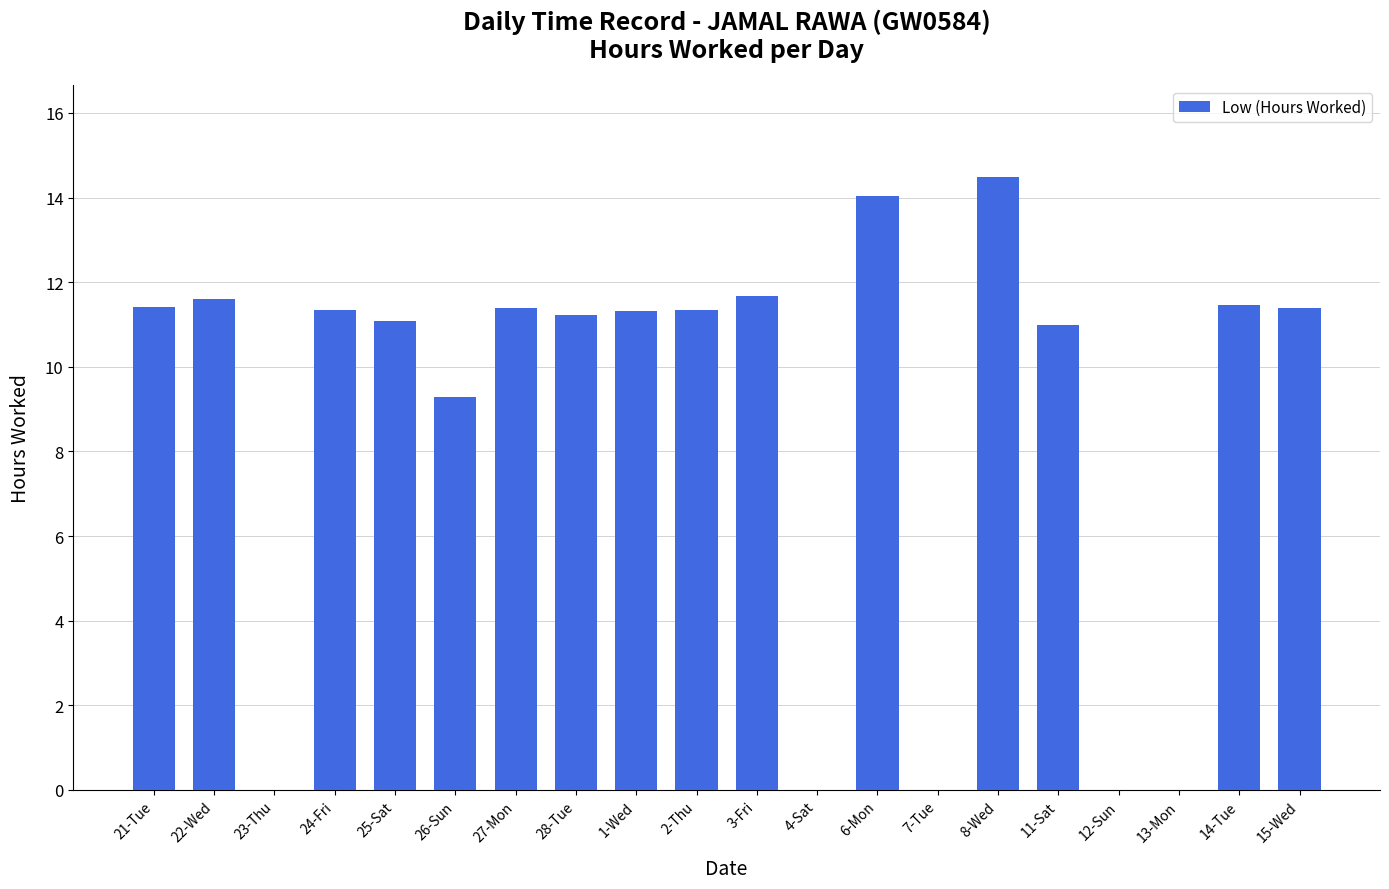

At which category does the chart reach its peak across all series?

8-Wed